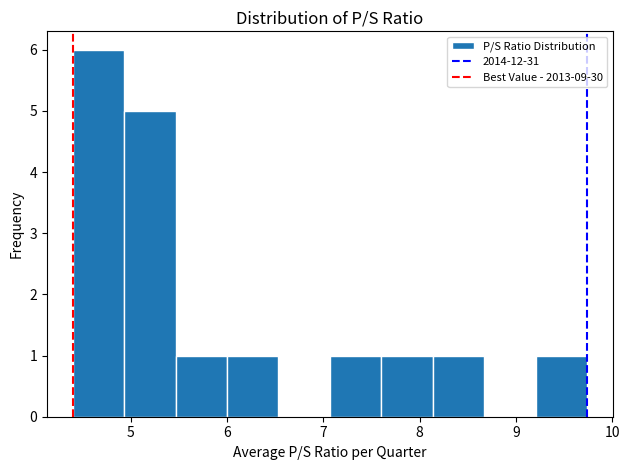

Reading left to right, list every bar in this chart as the range it spans on the x-axis followed by its height. Neither the bar edges nor the heights are printed on the chart, so give them approximately, as read against the axes.

4.4 to 4.9: 6
4.9 to 5.5: 5
5.5 to 6.0: 1
6.0 to 6.5: 1
6.5 to 7.1: 0
7.1 to 7.6: 1
7.6 to 8.1: 1
8.1 to 8.7: 1
8.7 to 9.2: 0
9.2 to 9.7: 1